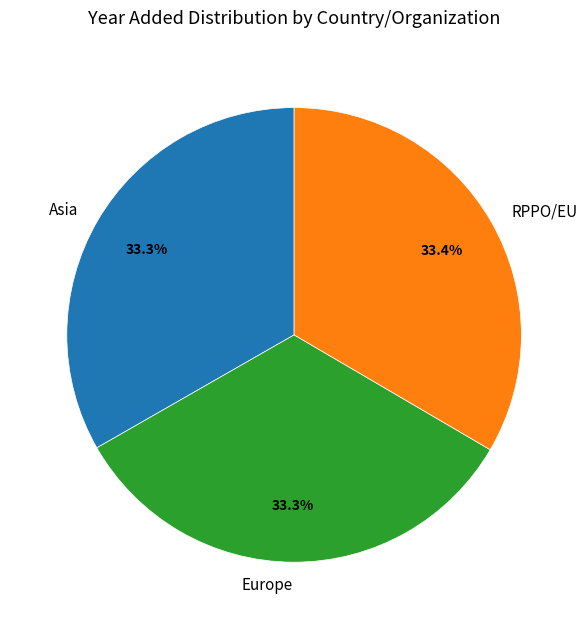

Approximately how many times larger is the value at Asia compared to RPPO/EU?

1.0